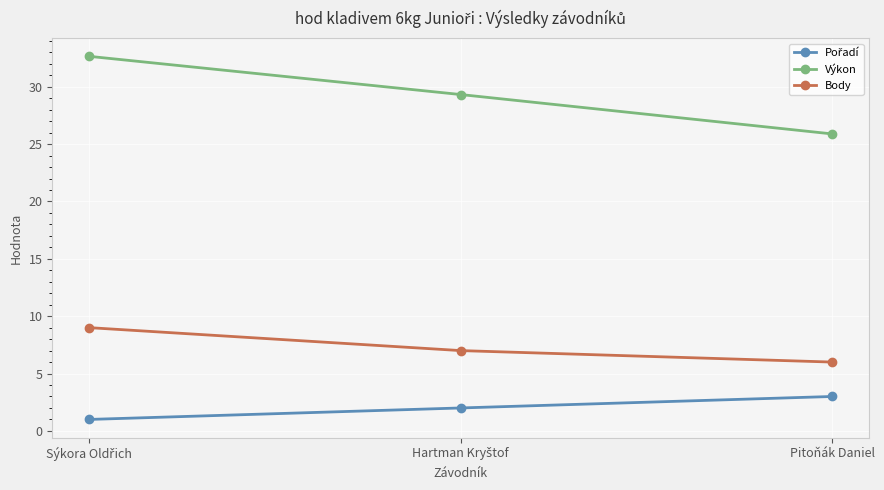

The Výkon series shows 25.9 at Pitoňák Daniel. True or false?

True